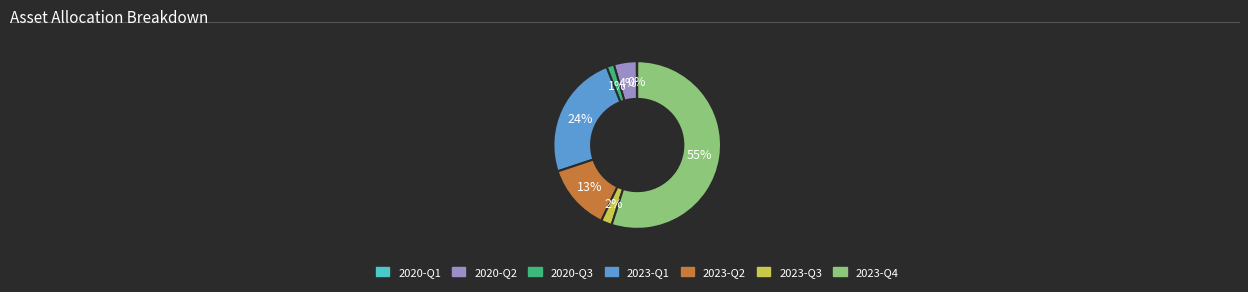

Which slice is the largest?

2023-Q4